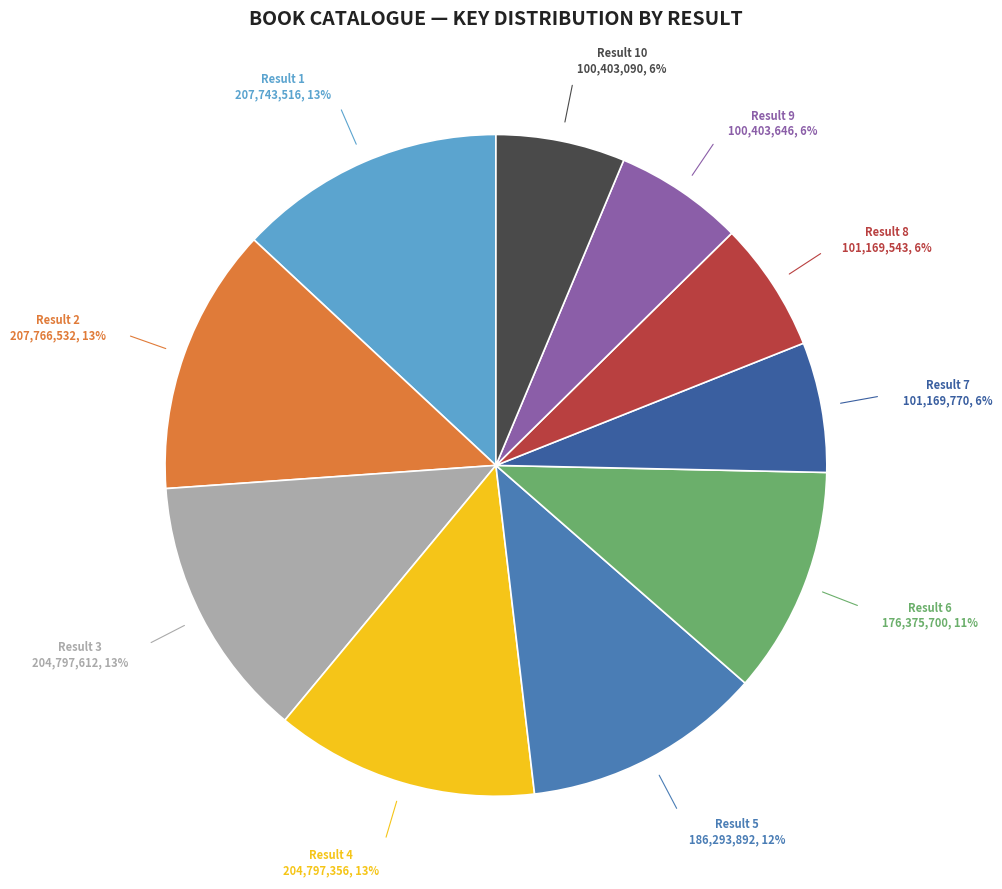

How many segments does this pie chart have?

10